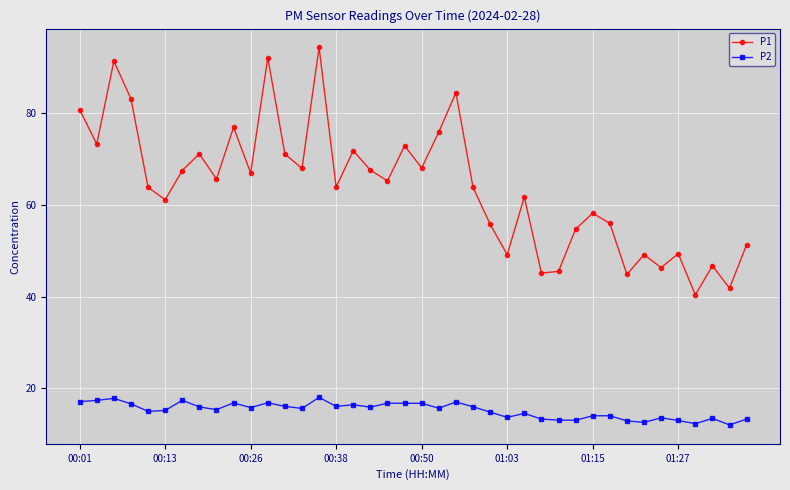

List the series in order of their peak value, highest first.

P1, P2